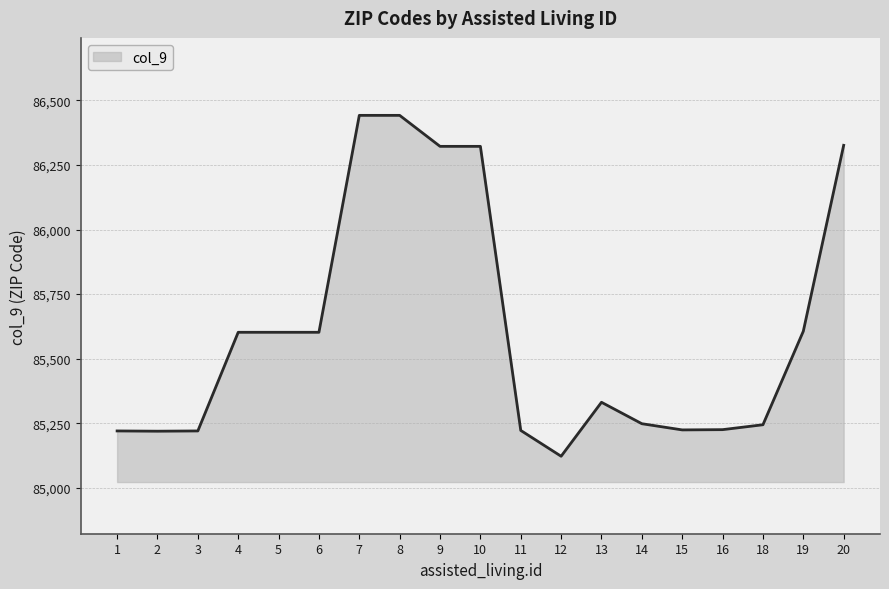

How many categories are shown in the chart?

19